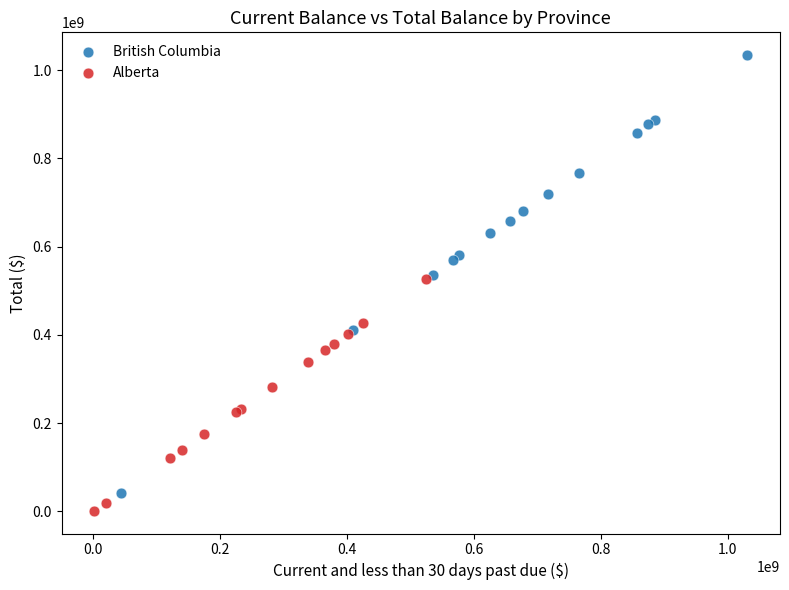

Which series has the widest spread of Y values?

British Columbia